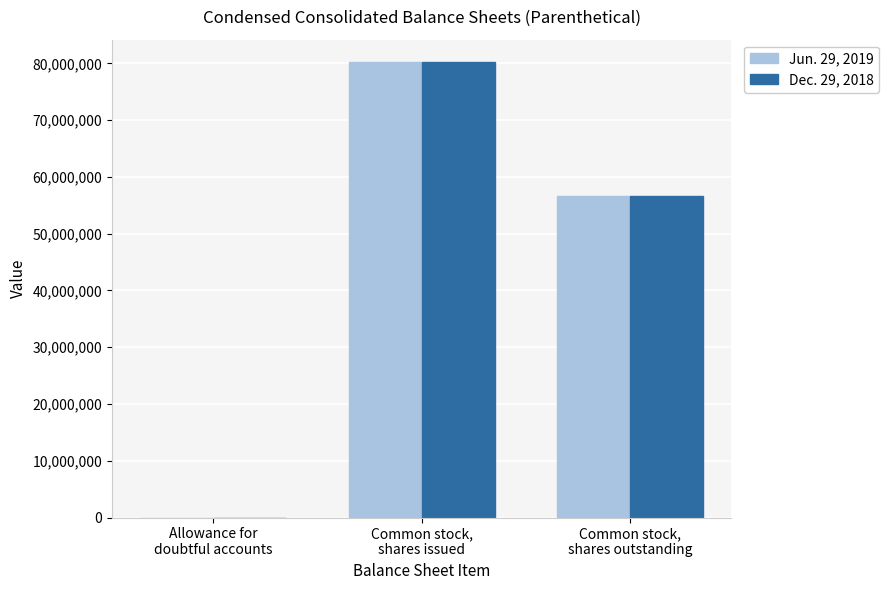

Which series has the largest range (max minus min)?

Jun. 29, 2019